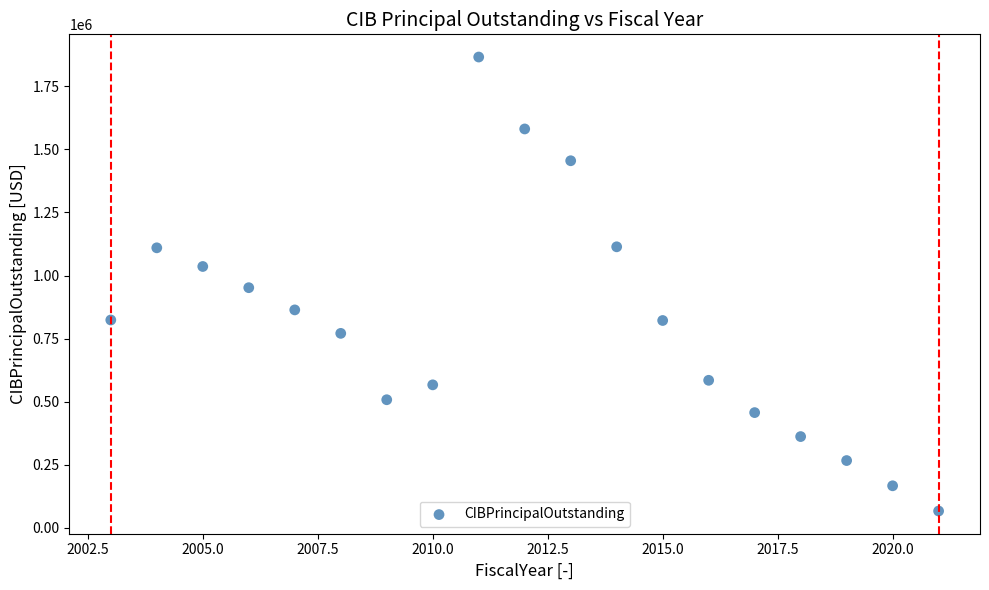

What is the range of X values (max minus min)?

18